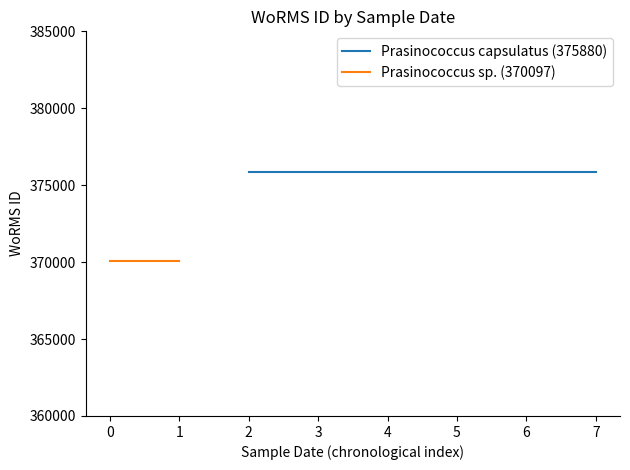

True or false: Prasinococcus capsulatus (375880) has more than 0 points higher than both neighbors.

False